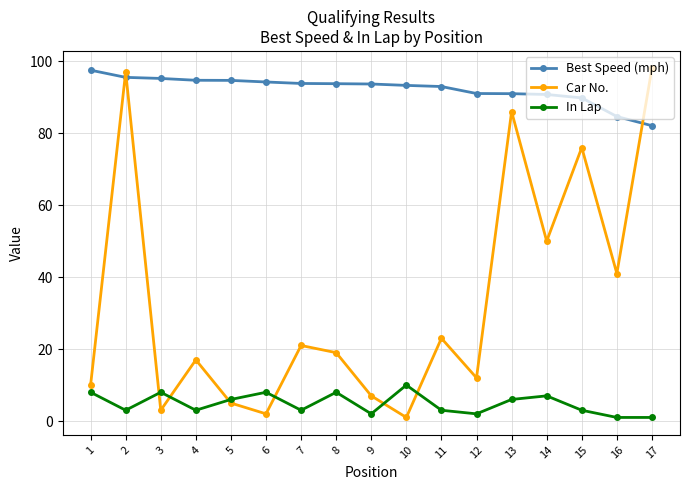

What is the spread (max minus min) of values at 15?

86.8